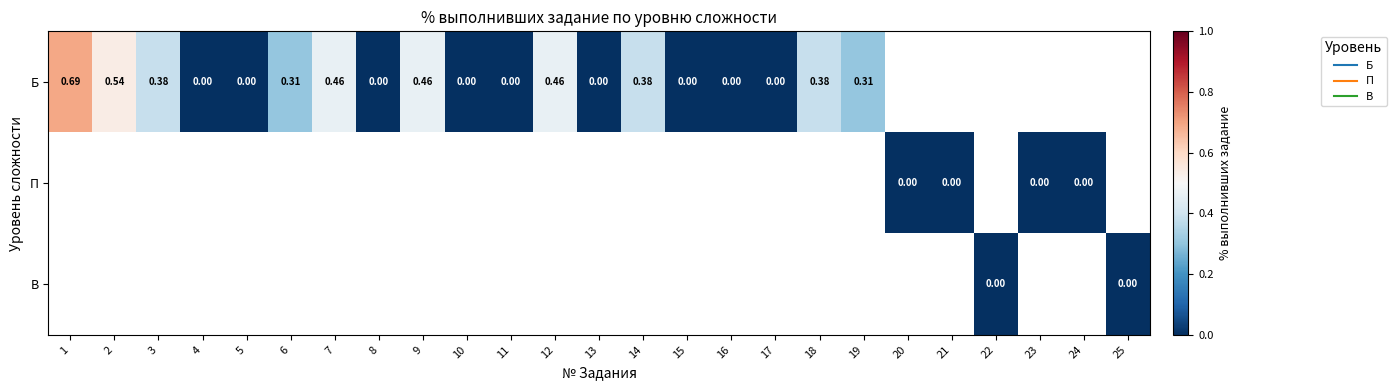

Between 5 and 18, which series saw the biggest shift?

Б